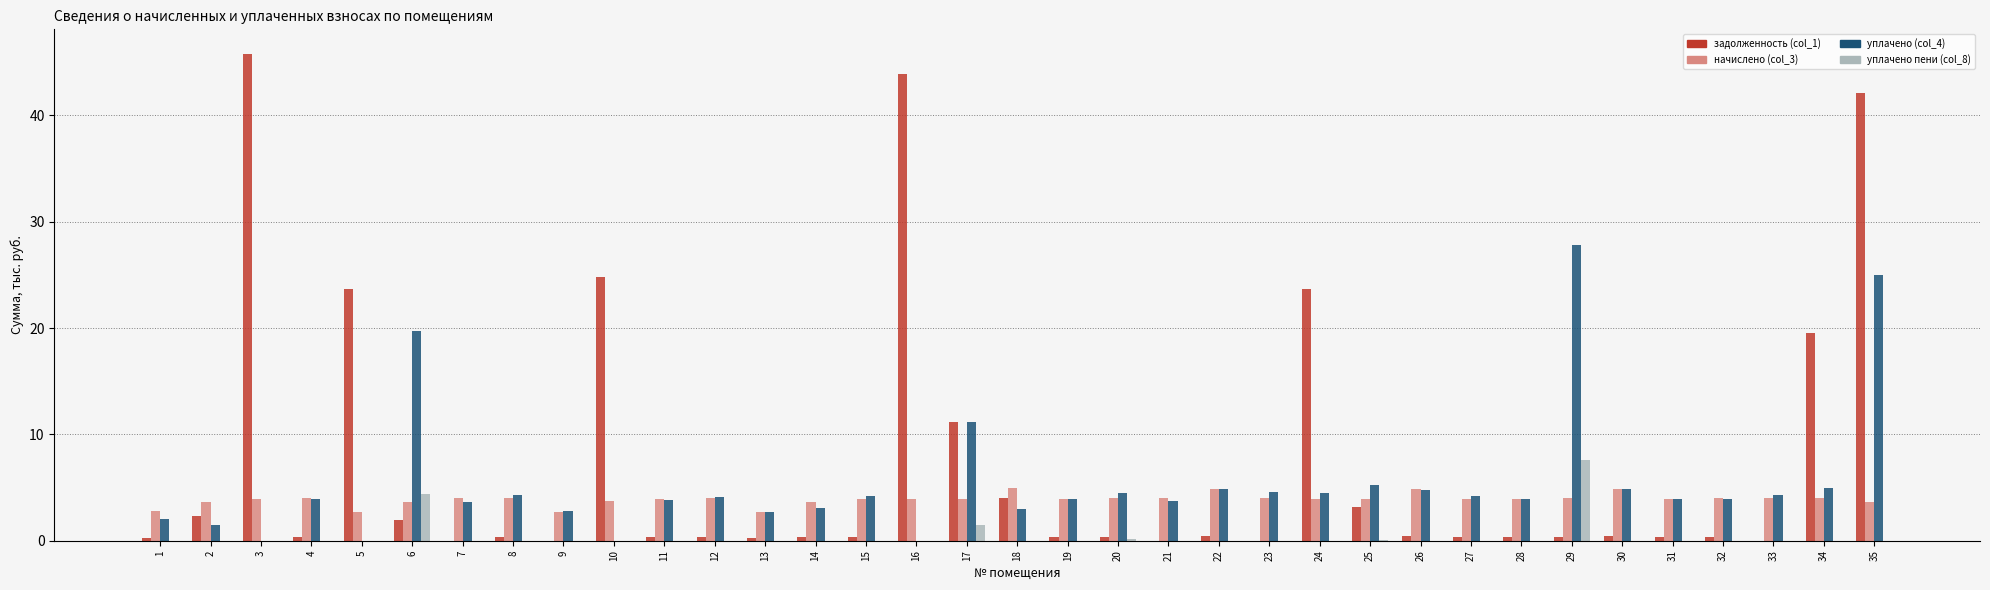

Which series has the largest total across all categories?

задолженность (col_1)